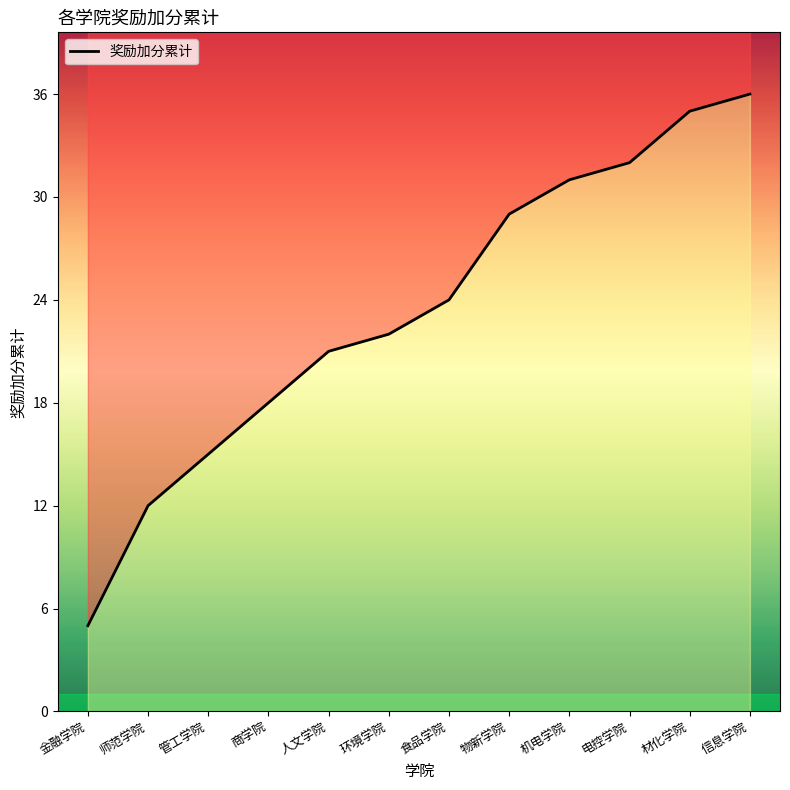

What position from the right is 材化学院?

2